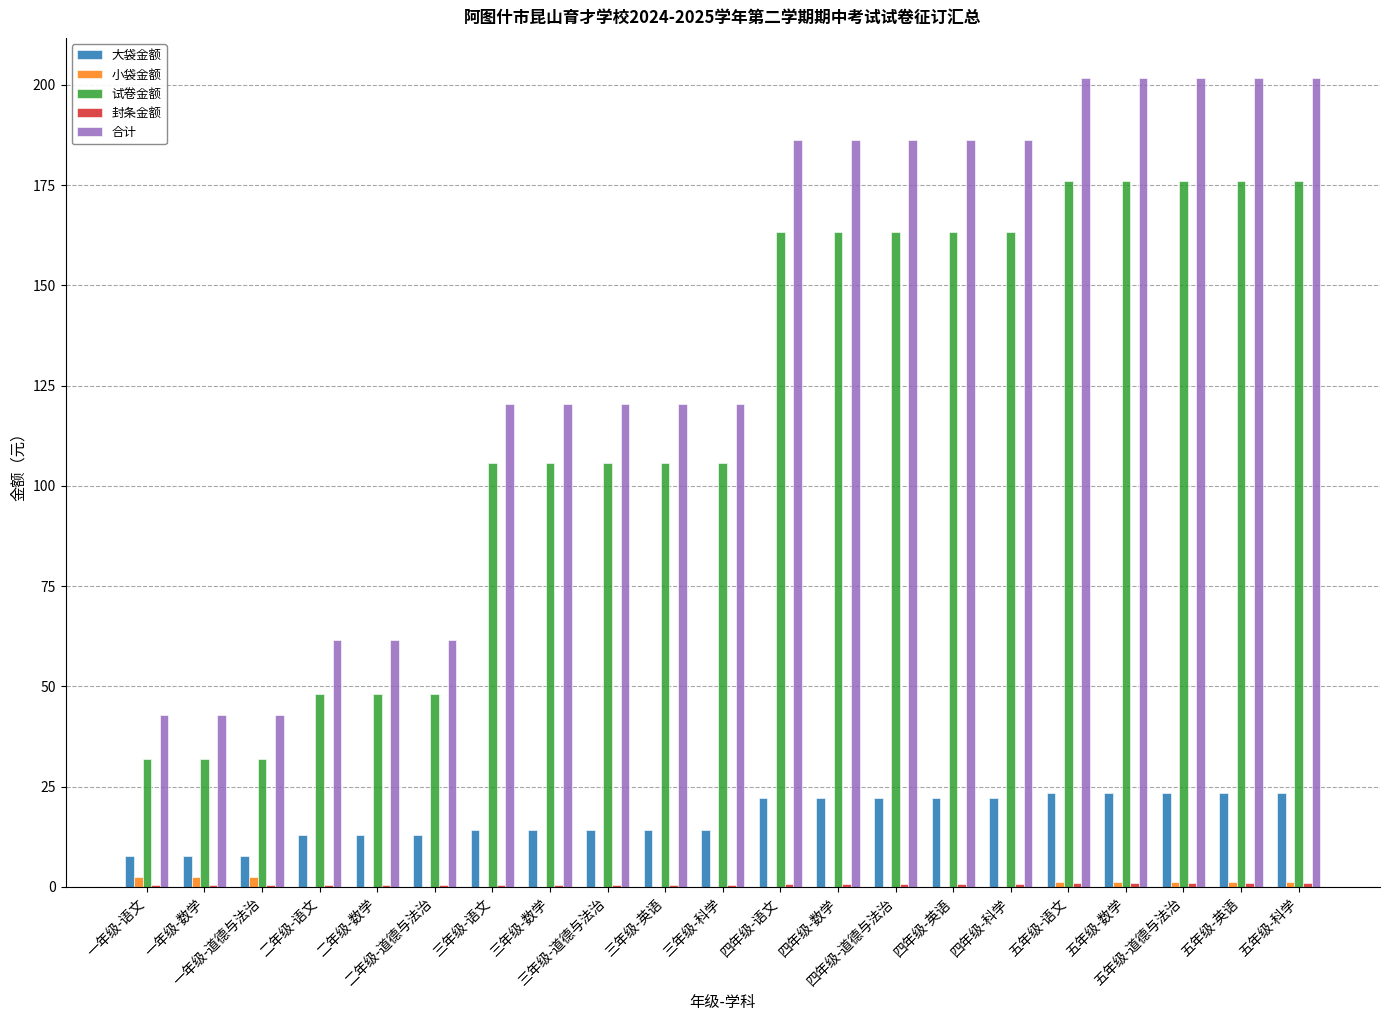

What is the average value of the 试卷金额 series?

117.3